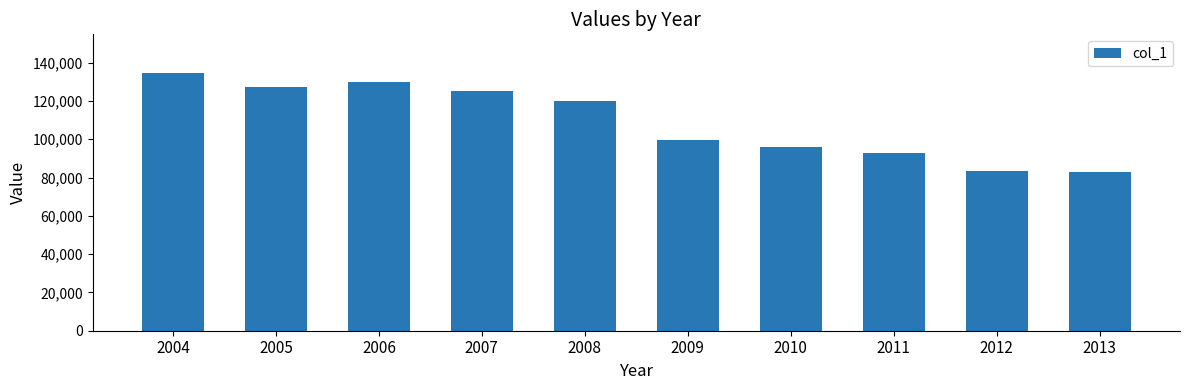

What is the minimum value shown in the chart?

82932